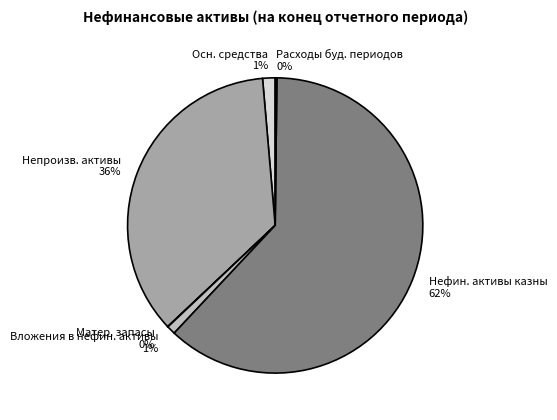

Between Осн. средства and Нефин. активы казны, which is larger?

Нефин. активы казны